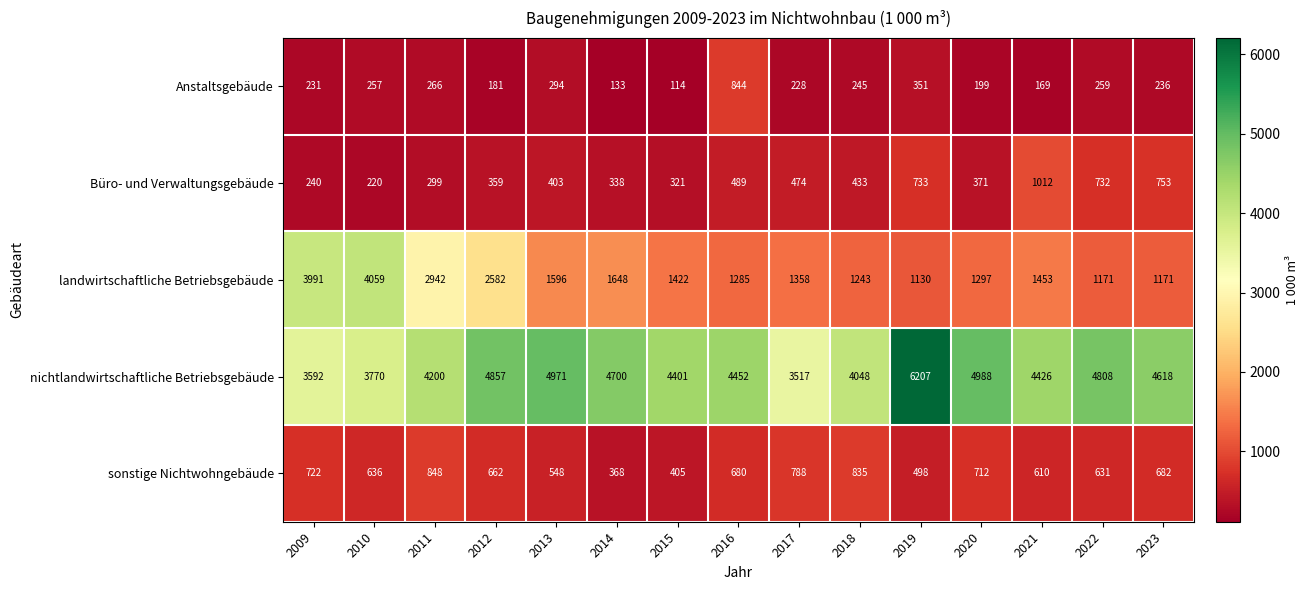

Rank the series by their maximum value, from lowest to highest.

Anstaltsgebäude, sonstige Nichtwohngebäude, Büro- und Verwaltungsgebäude, landwirtschaftliche Betriebsgebäude, nichtlandwirtschaftliche Betriebsgebäude